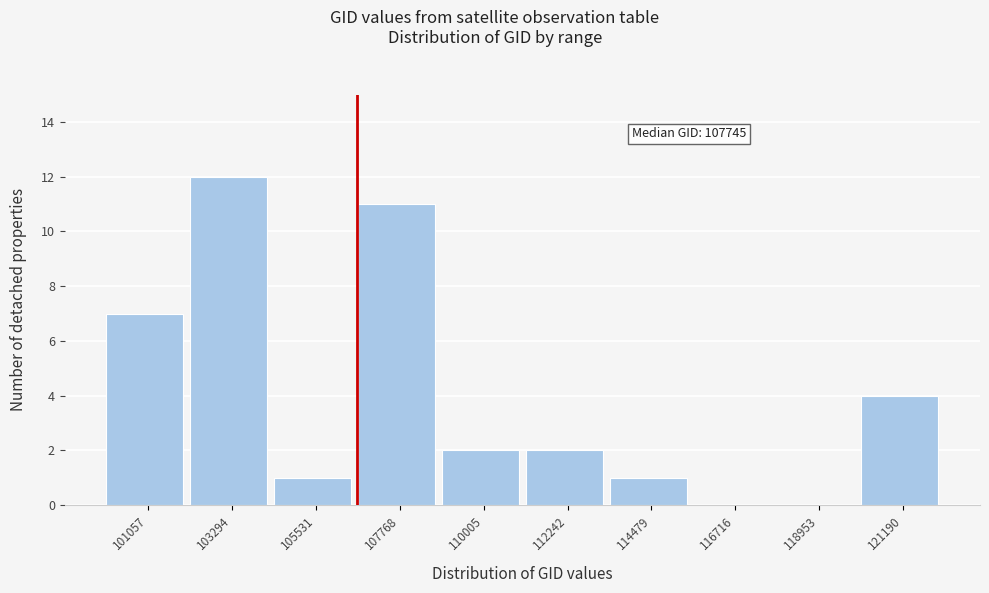

Reading left to right, list all the values displayed in this chart.

101057=7	103294=12	105531=1	107768=11	110005=2	112242=2	114479=1	116716=0	118953=0	121190=4